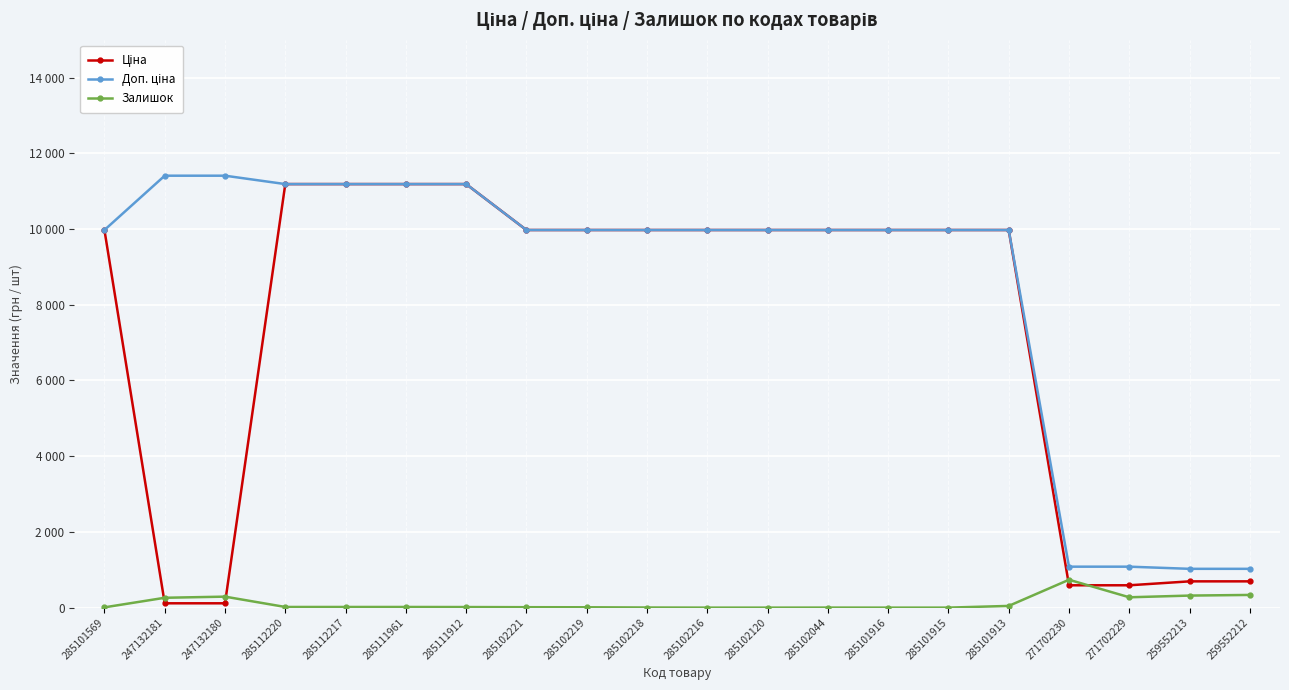

Which category has the lowest value across all series?

285102216